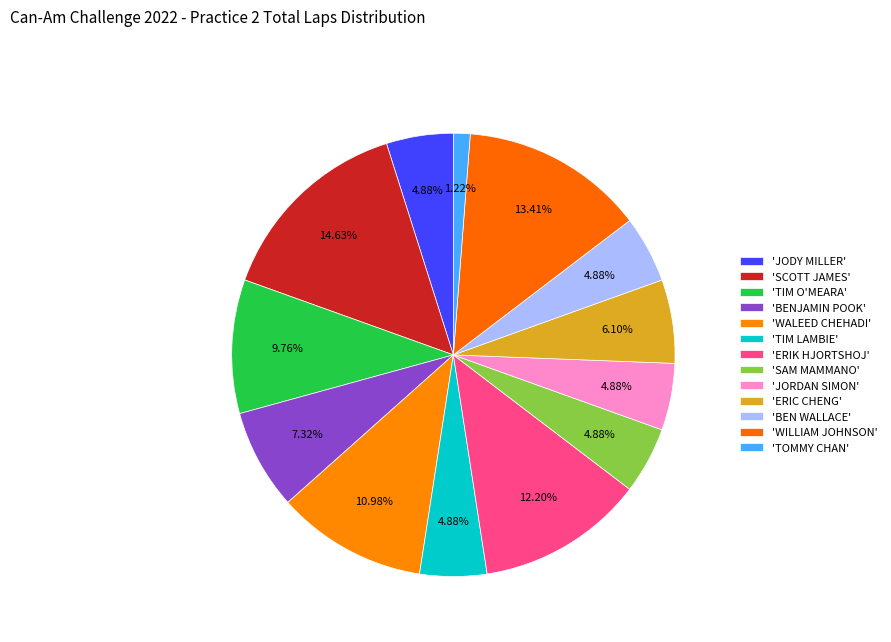

Rank the categories by value from lowest to highest.

TOMMY CHAN, JODY MILLER, TIM LAMBIE, SAM MAMMANO, JORDAN SIMON, BEN WALLACE, ERIC CHENG, BENJAMIN POOK, TIM O'MEARA, WALEED CHEHADI, ERIK HJORTSHOJ, WILLIAM JOHNSON, SCOTT JAMES